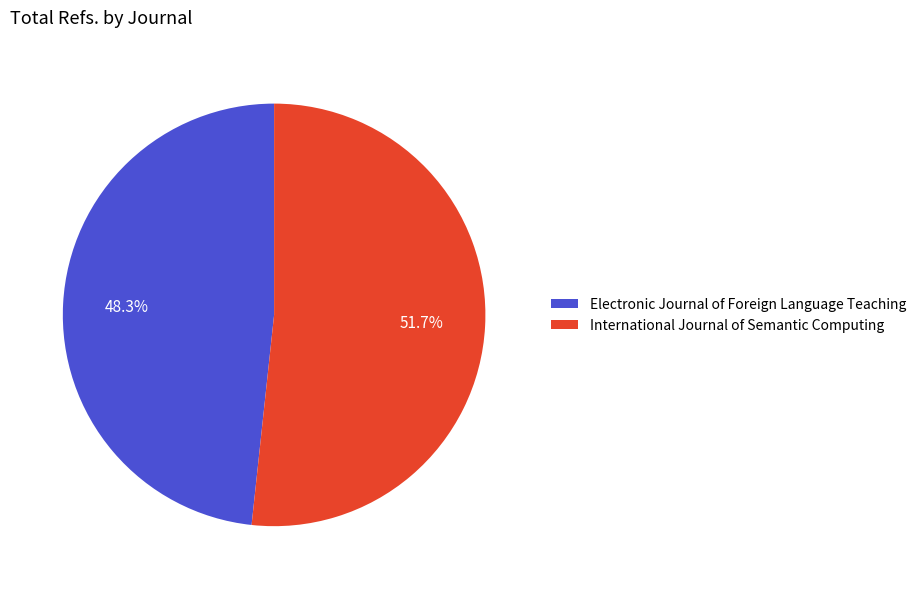

Does International Journal of Semantic Computing account for over 50% of the chart?

Yes